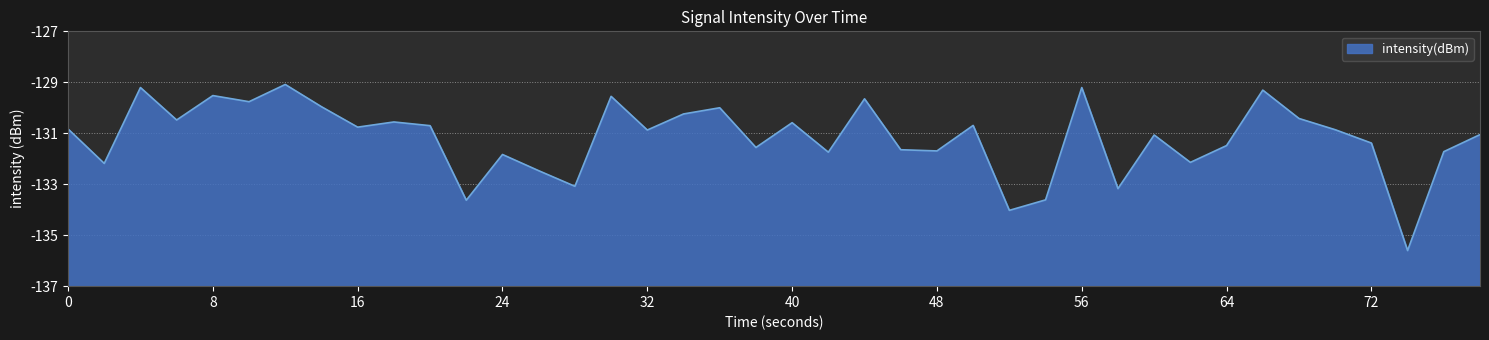

What is the sum of all values?

-5247.3